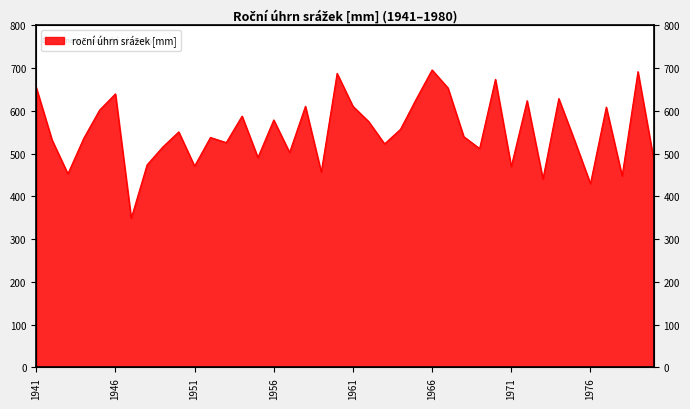

What is the ratio of the value at 1945 to the value at 1966?

0.9